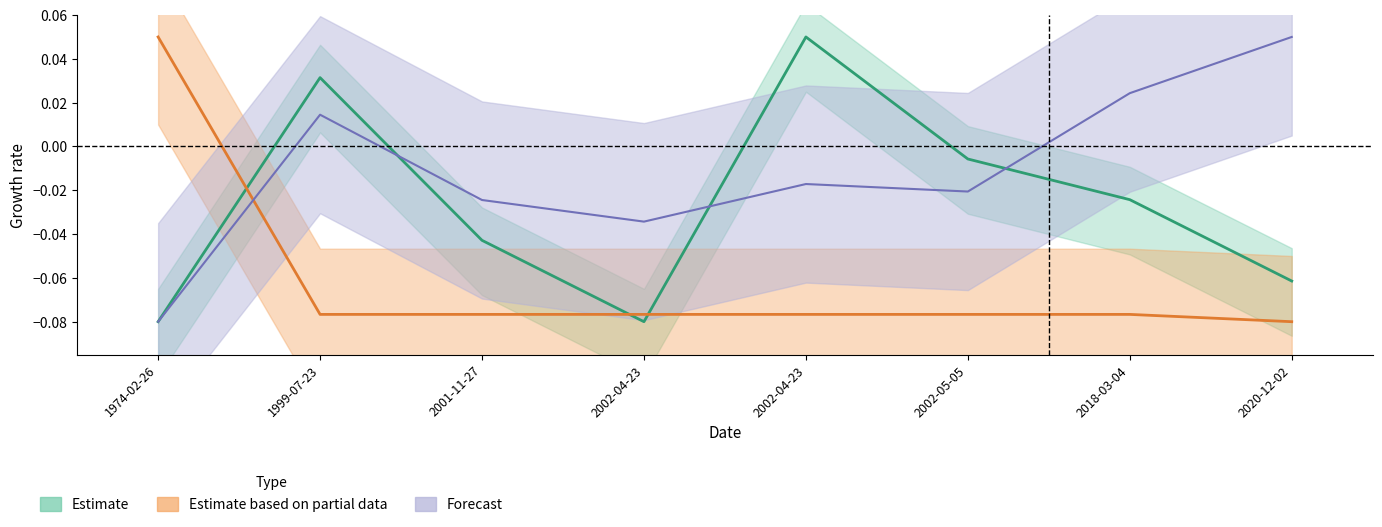

Between 2002-04-23 and 1974-02-26, which is larger?

2002-04-23